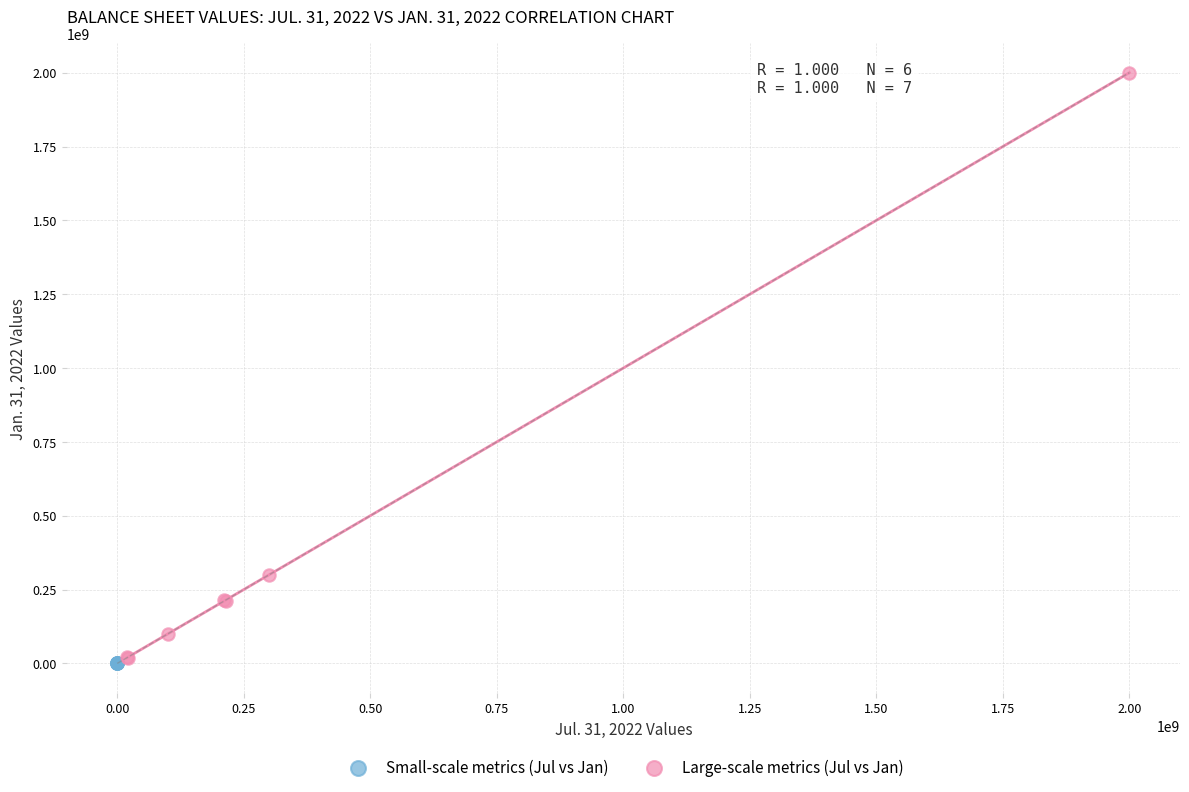

Which series reaches the maximum Y coordinate?

Large-scale metrics (Jul vs Jan)